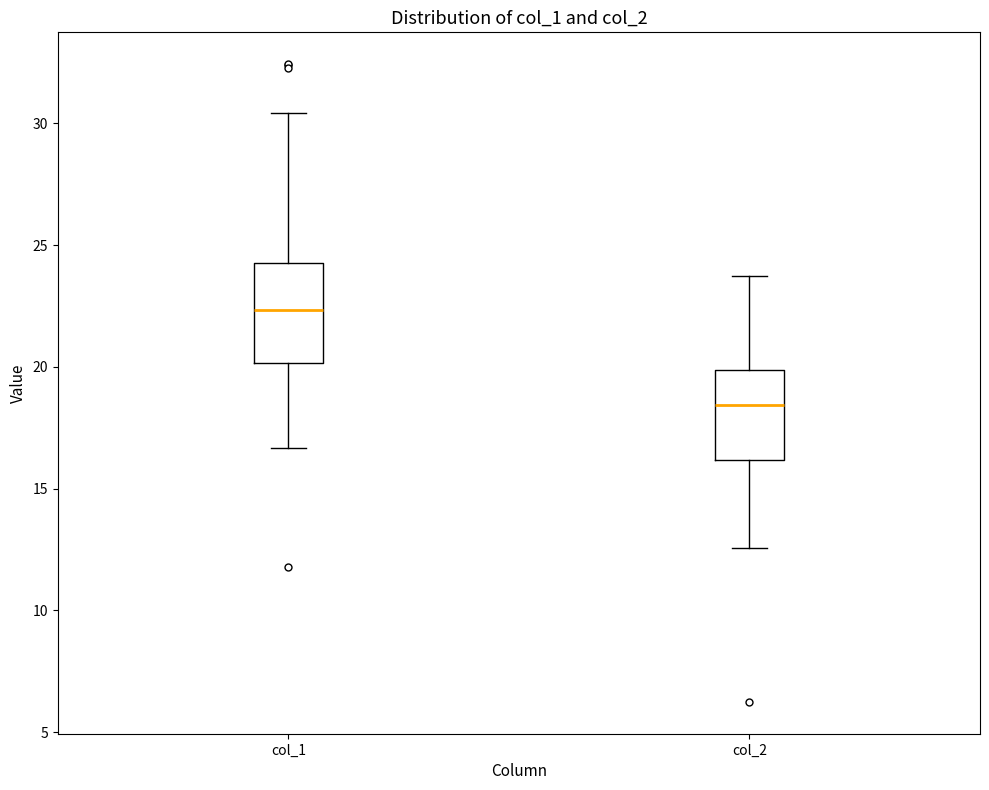

Reading left to right, transcribe this box plot: for each box, give where its median line is, the range the box spans, and where its two whiskers end, as read against the y-axis. The values are not printed on the chart, so give them approximately, as read against the axis.

col_1: median 22.5, box 20.0 to 24.5, whiskers 16.5 to 30.5
col_2: median 18.5, box 16.0 to 20.0, whiskers 12.5 to 23.5